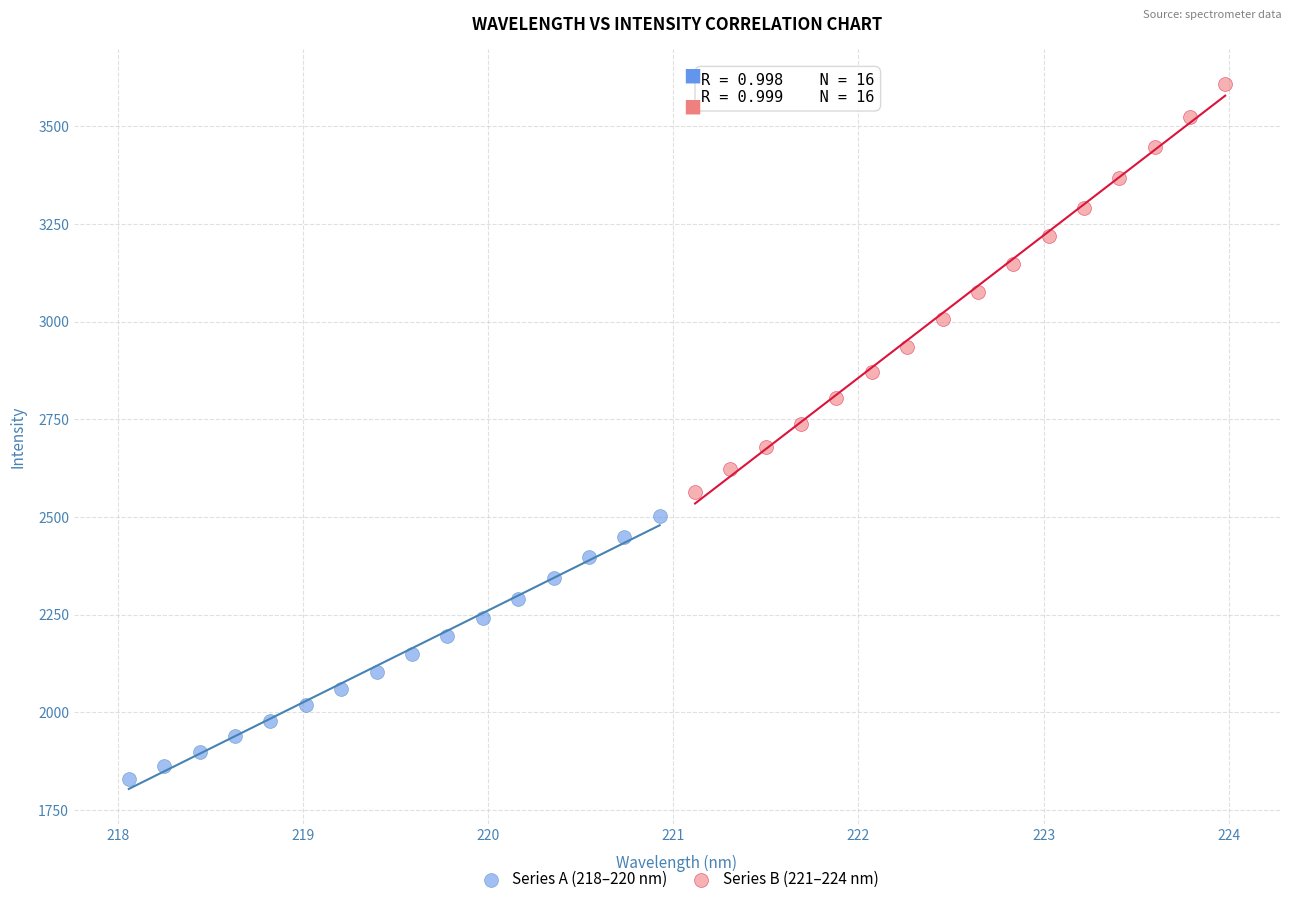

Which series reaches the minimum Y coordinate?

Series A (218–220 nm)